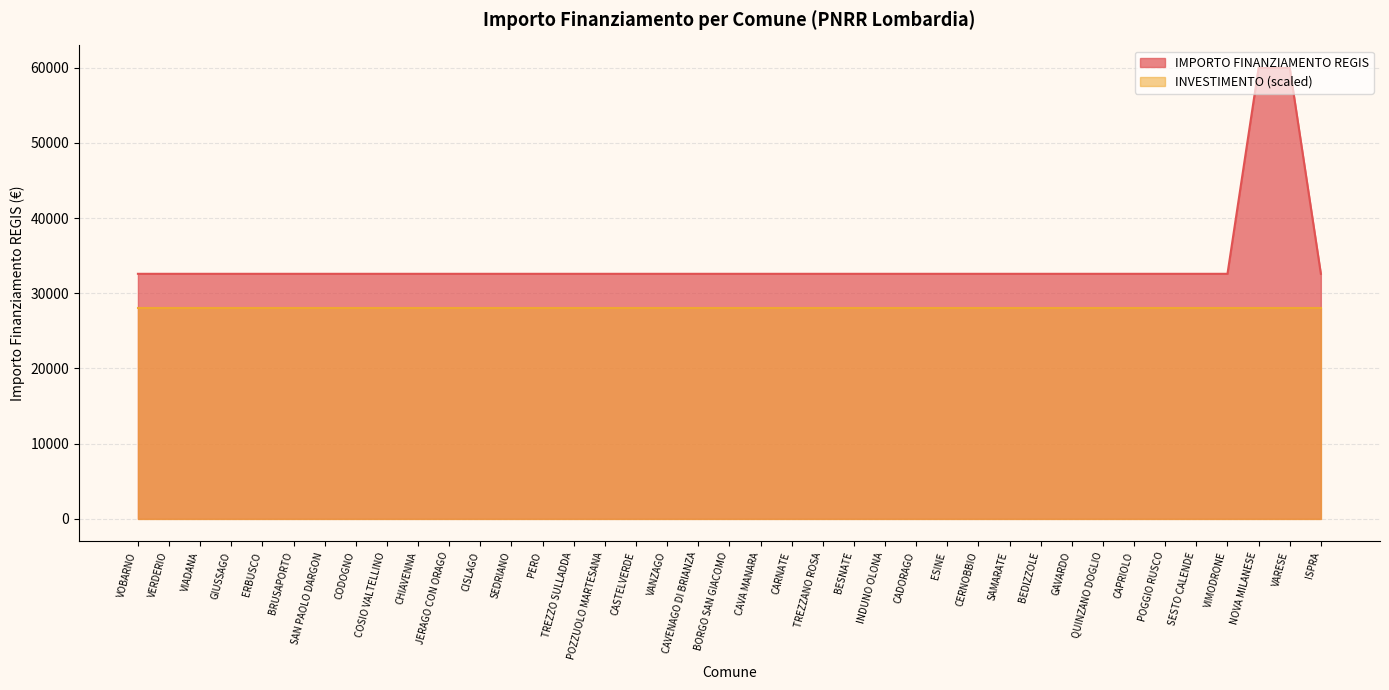

Approximately how many times larger is the value at CISLAGO compared to SESTO CALENDE?

1.0